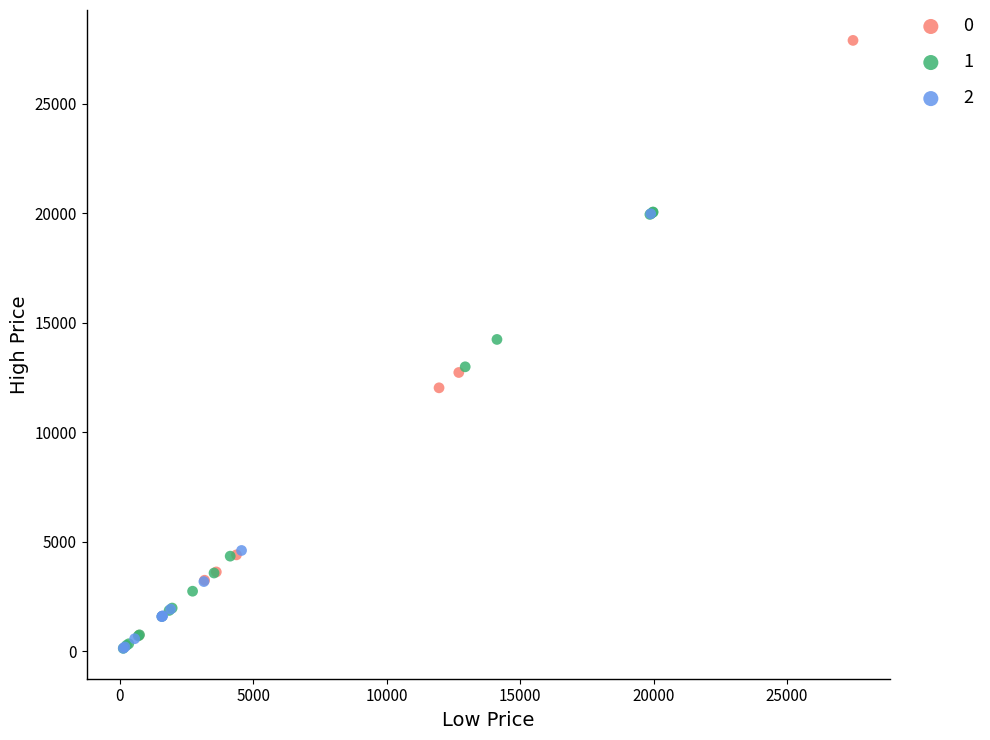

What are all the series names shown in the legend?

0, 1, 2